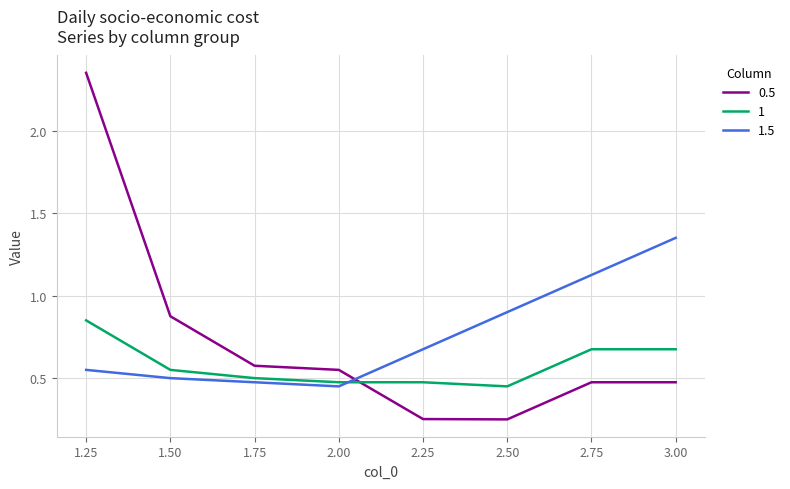

Rank the categories by 1.5 value from lowest to highest.

2.00, 1.75, 1.50, 1.25, 2.25, 2.50, 2.75, 3.00